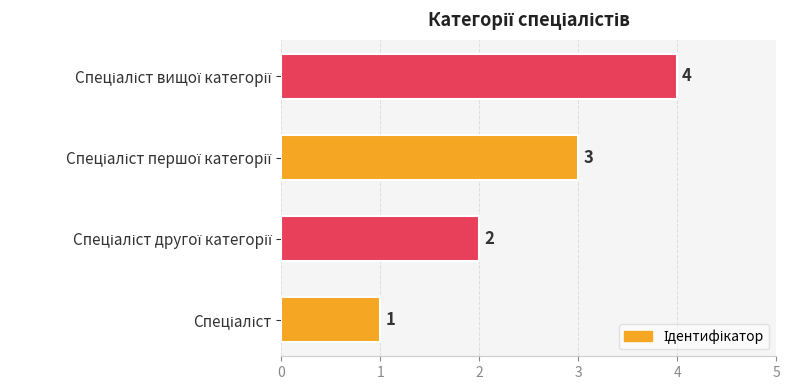

What is the sum of all values?

10